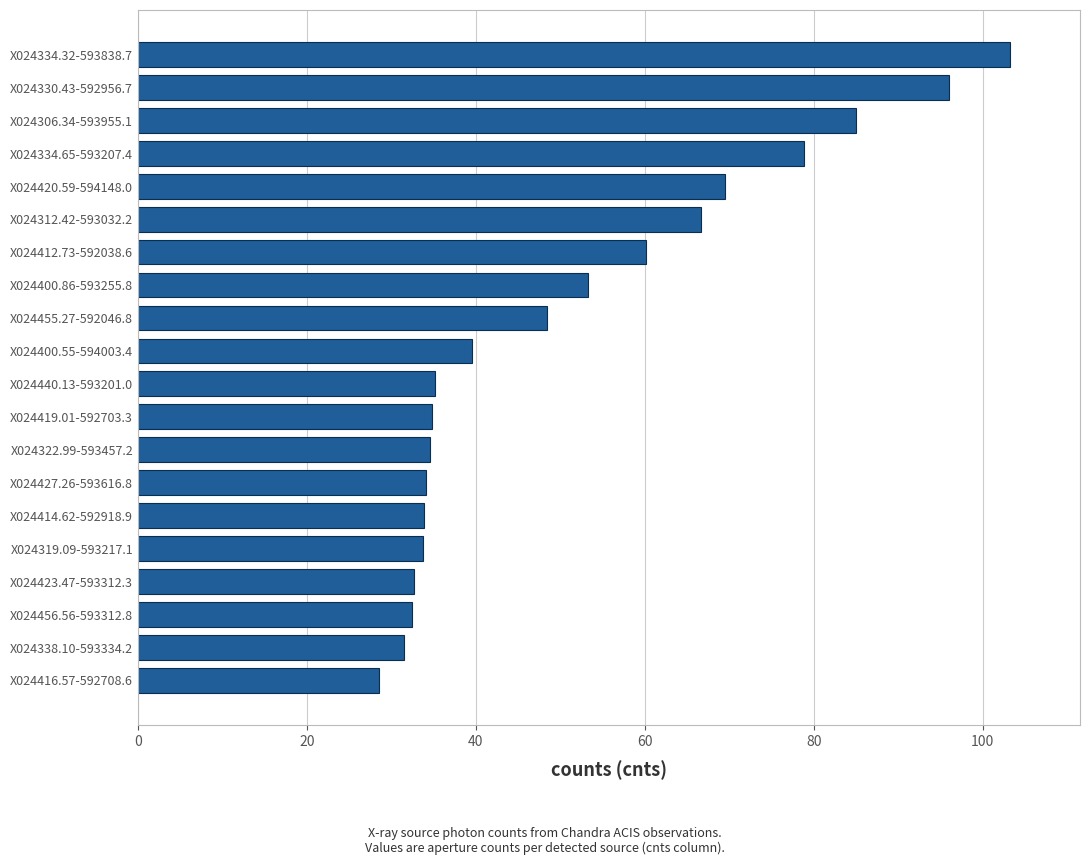

Which label corresponds to the largest value in the chart?

X024334.32-593838.7